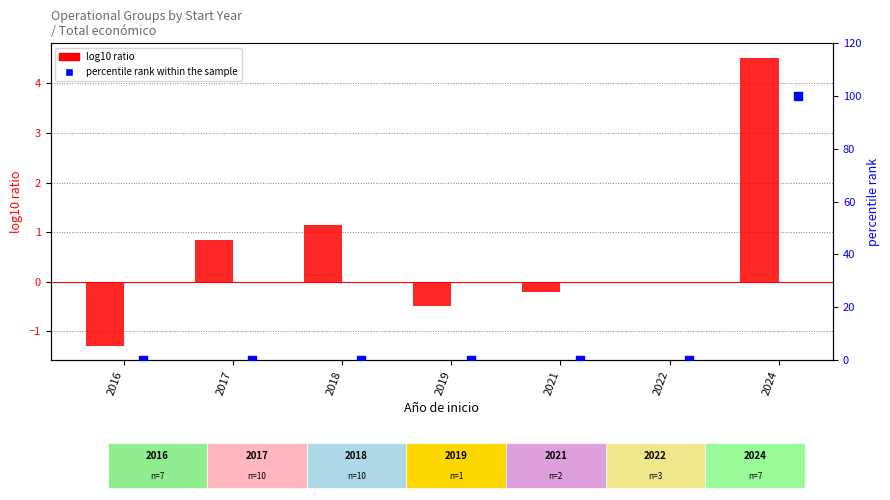

Which series has the largest Y range (max minus min)?

percentile rank within the sample